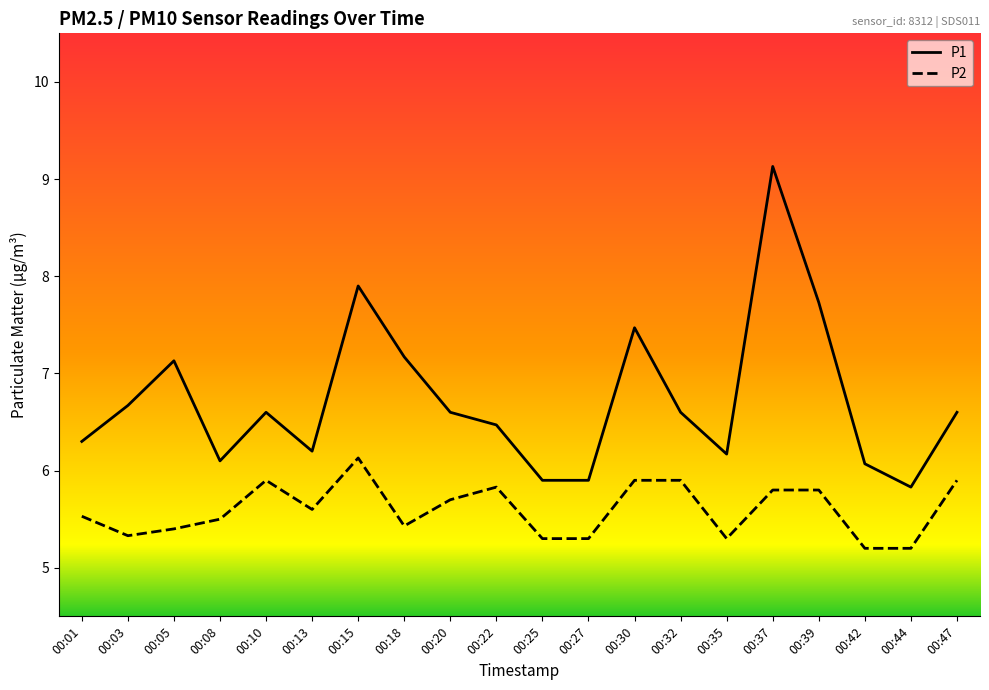

Which series has the widest spread of values?

P1